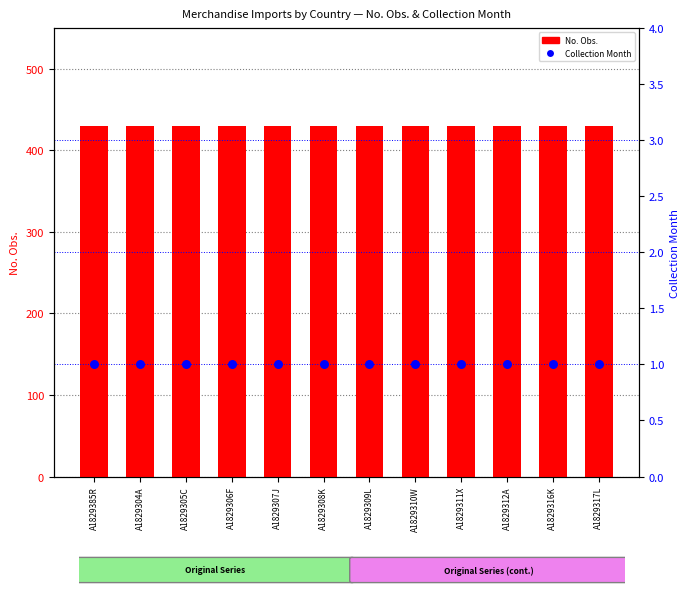

Which series has the widest spread of Y values?

No. Obs.